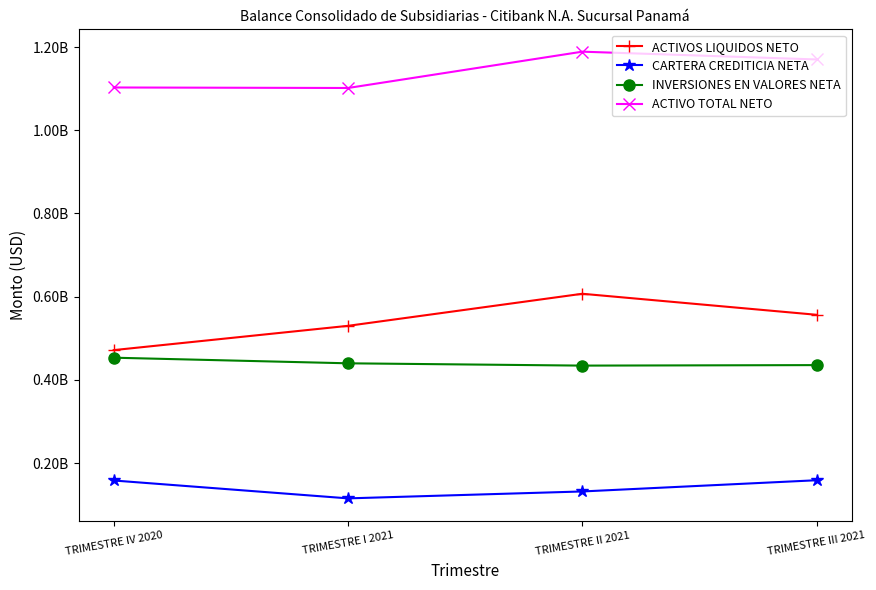

What is the sum of the ACTIVO TOTAL NETO values at TRIMESTRE III 2021 and TRIMESTRE IV 2020?

2273247487.7